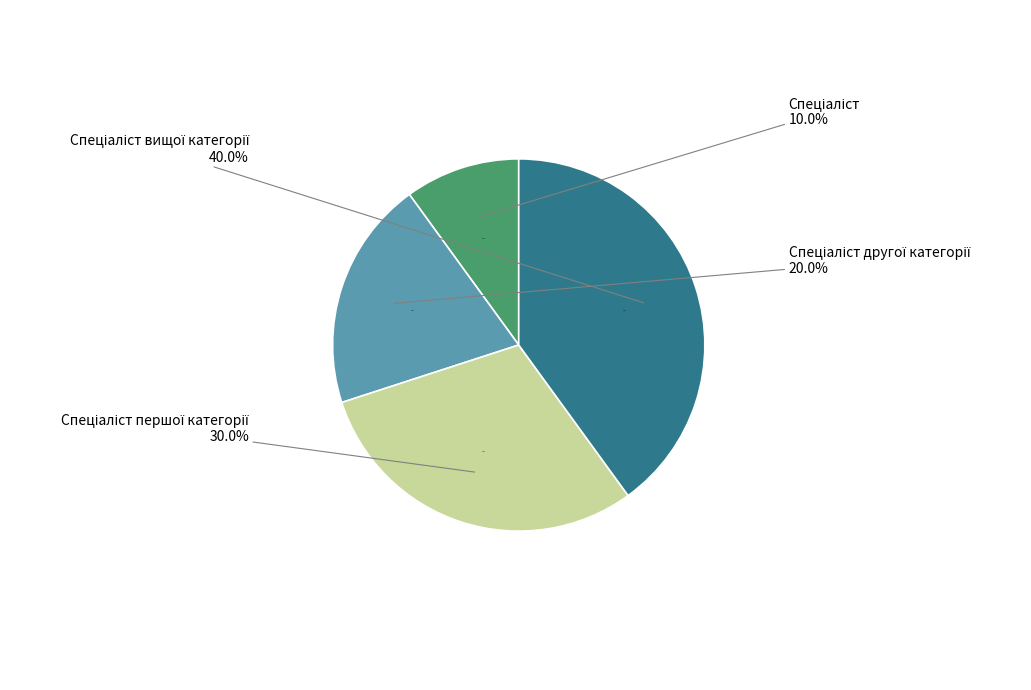

What is the largest slice in the pie chart?

Спеціаліст вищої категорії